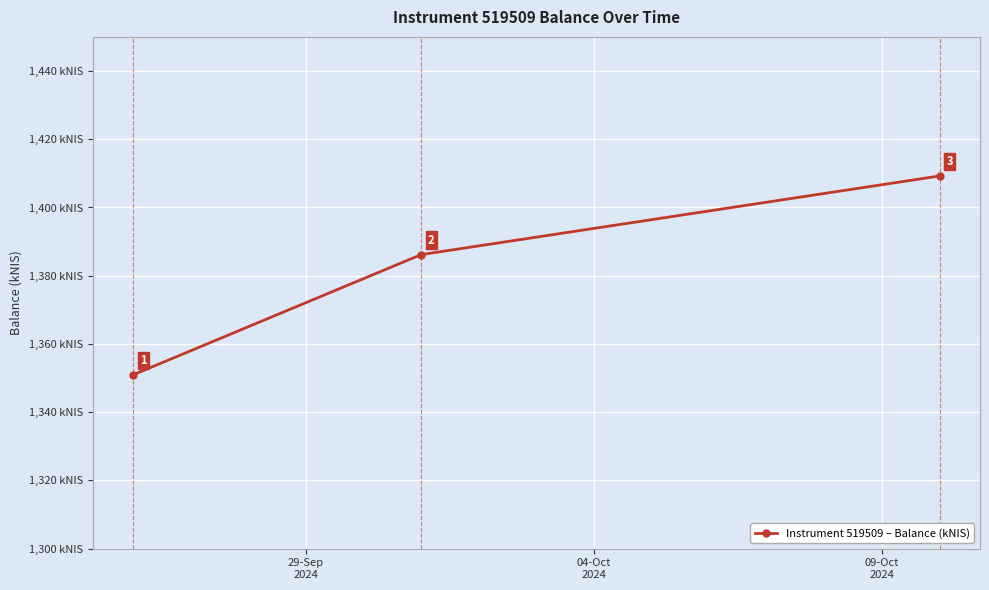

What is the minimum value shown in the chart?

1351.0